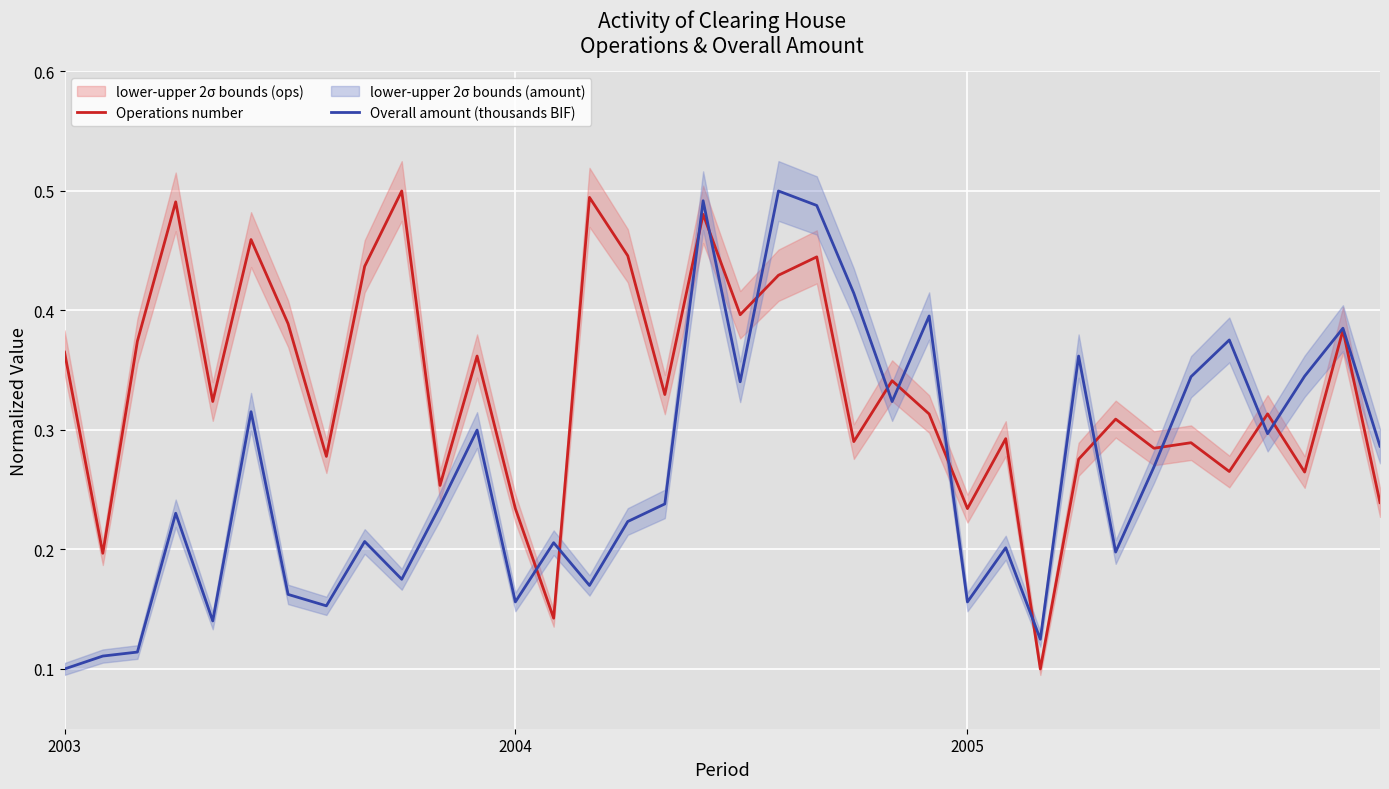

The value of Operations number at 18 is 0.3. True or false?

False